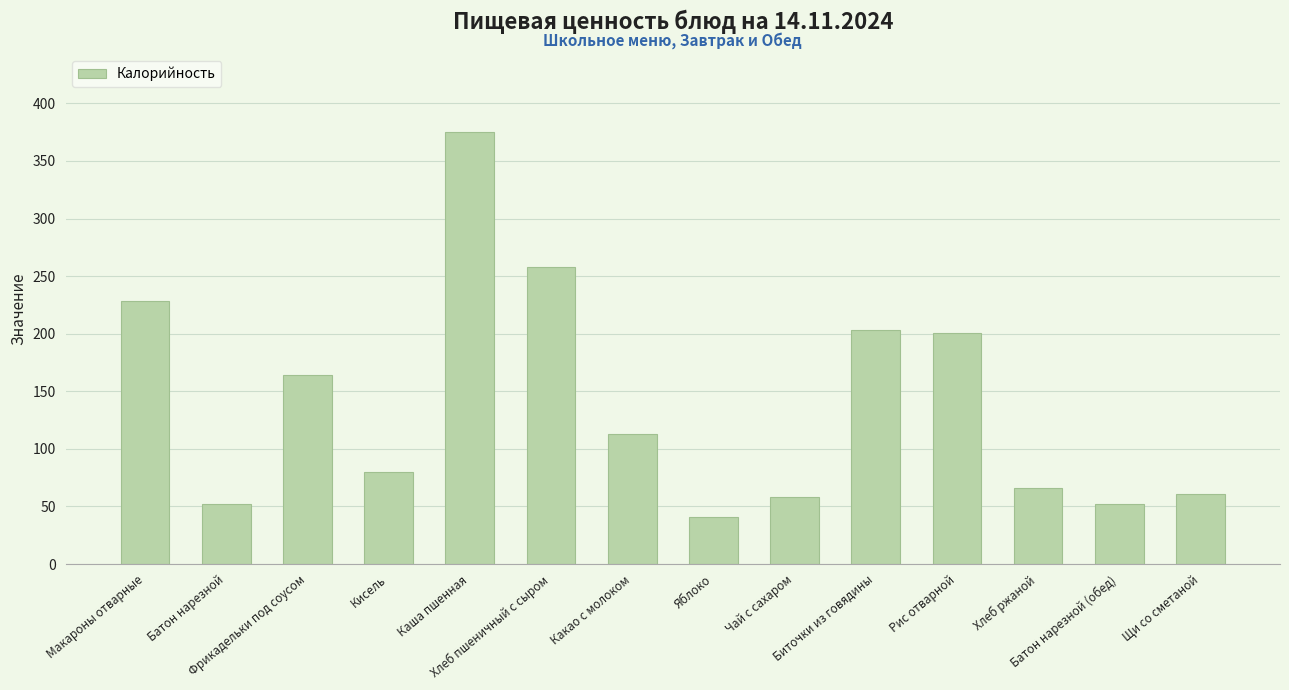

What is the average value?

139